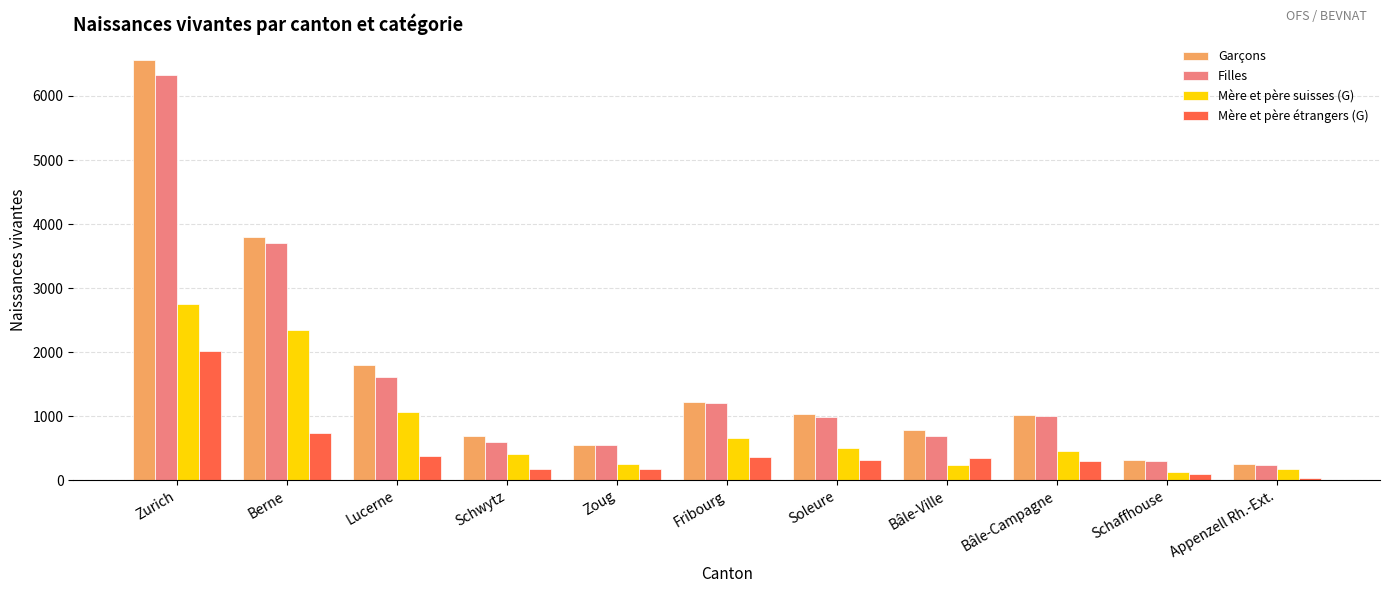

Does the chart contain stacked bars?

No